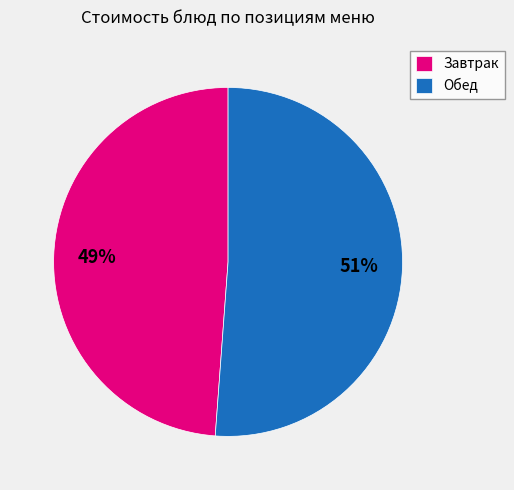

Do Обед and Завтрак together represent more than half of the pie?

Yes